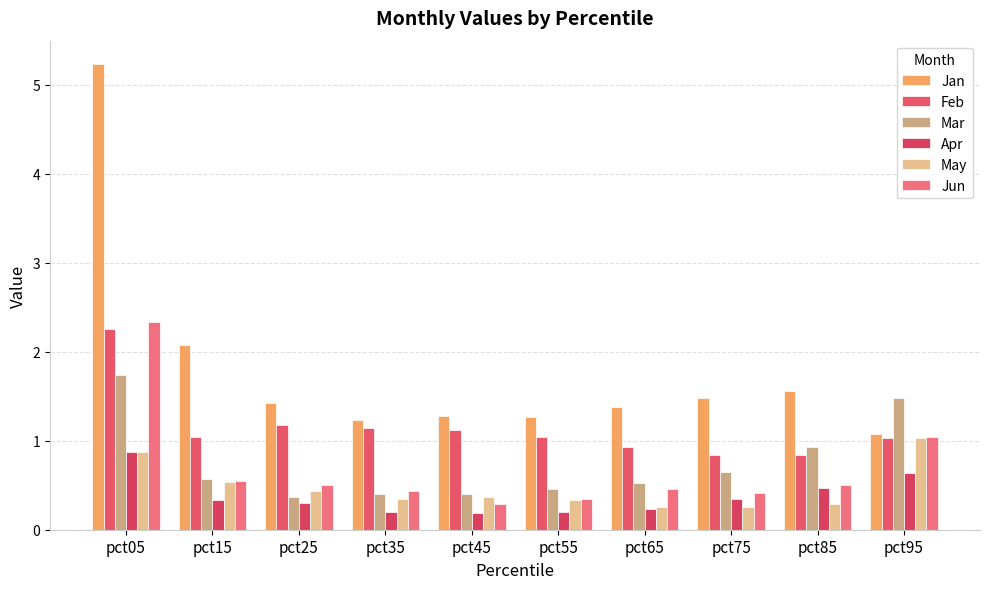

The value of Mar at pct45 is 0.4. True or false?

True